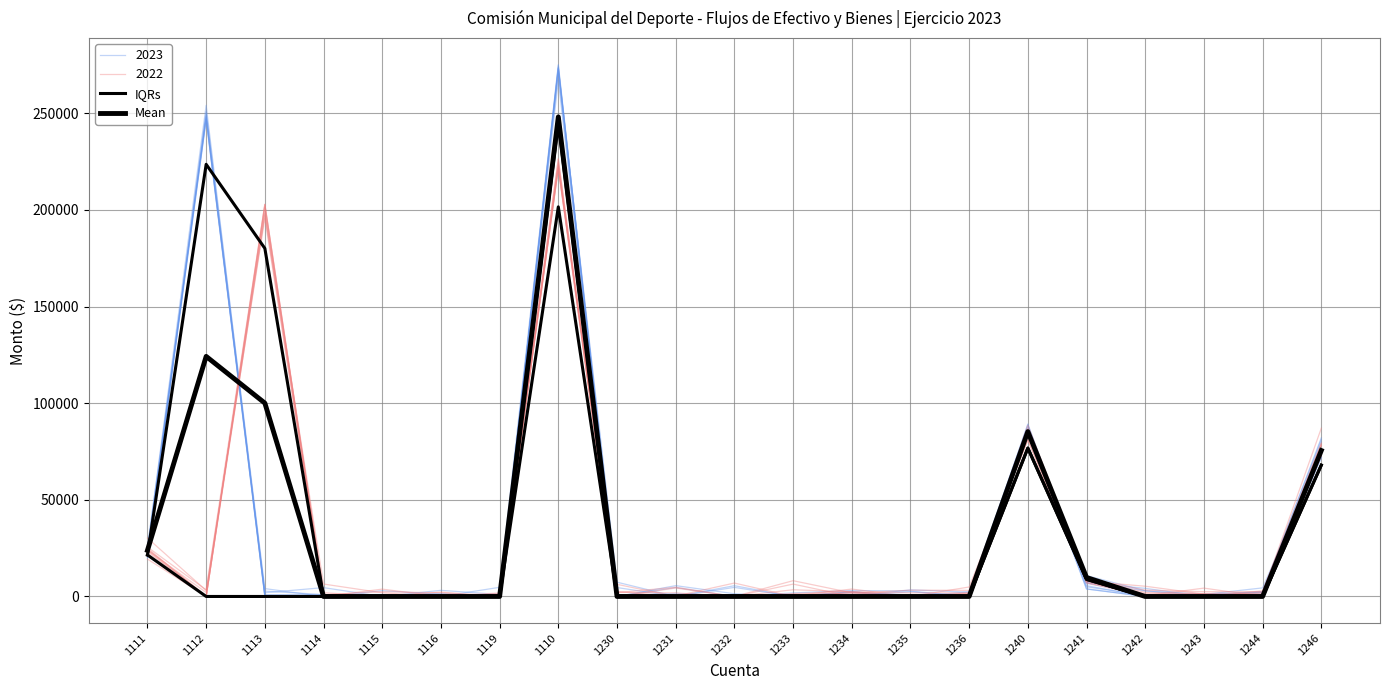

Is the value of Mean at 1242 greater than the value of IQRs at 1242?

No